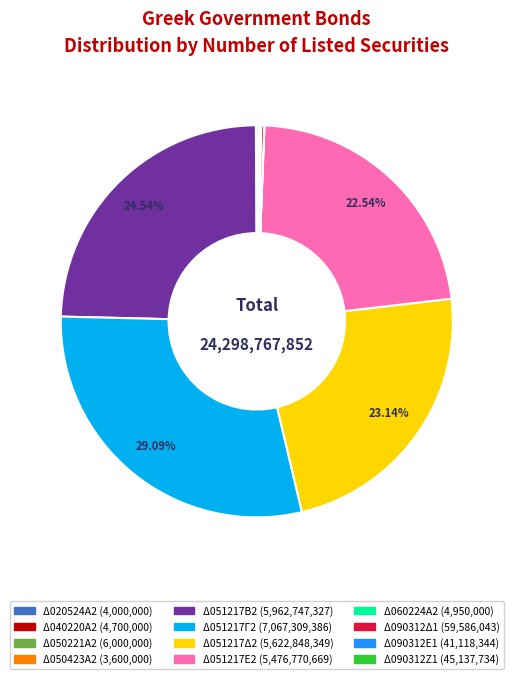

What percentage is the Δ051217Ε2 slice, to the nearest percent?

23%